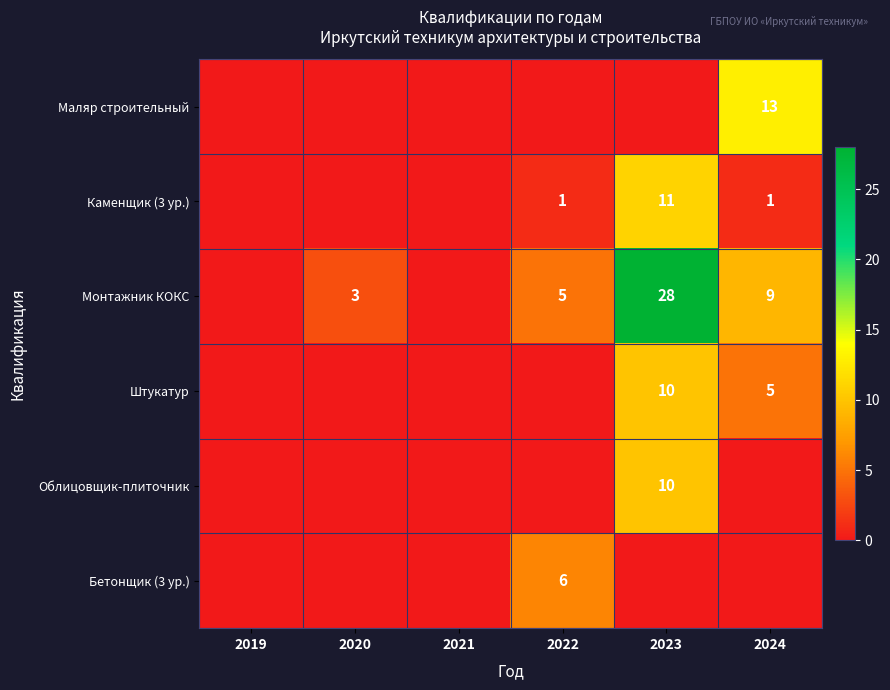

Which has a higher value, 2020 or 2024?

2024